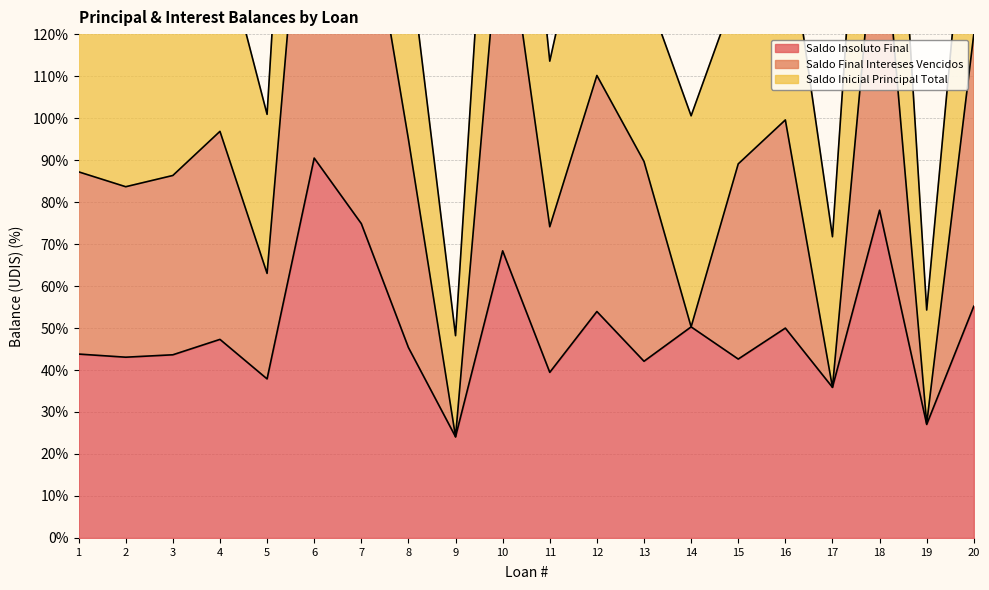

Is it true that Saldo Insoluto Final equals 58.9 at 11?

False